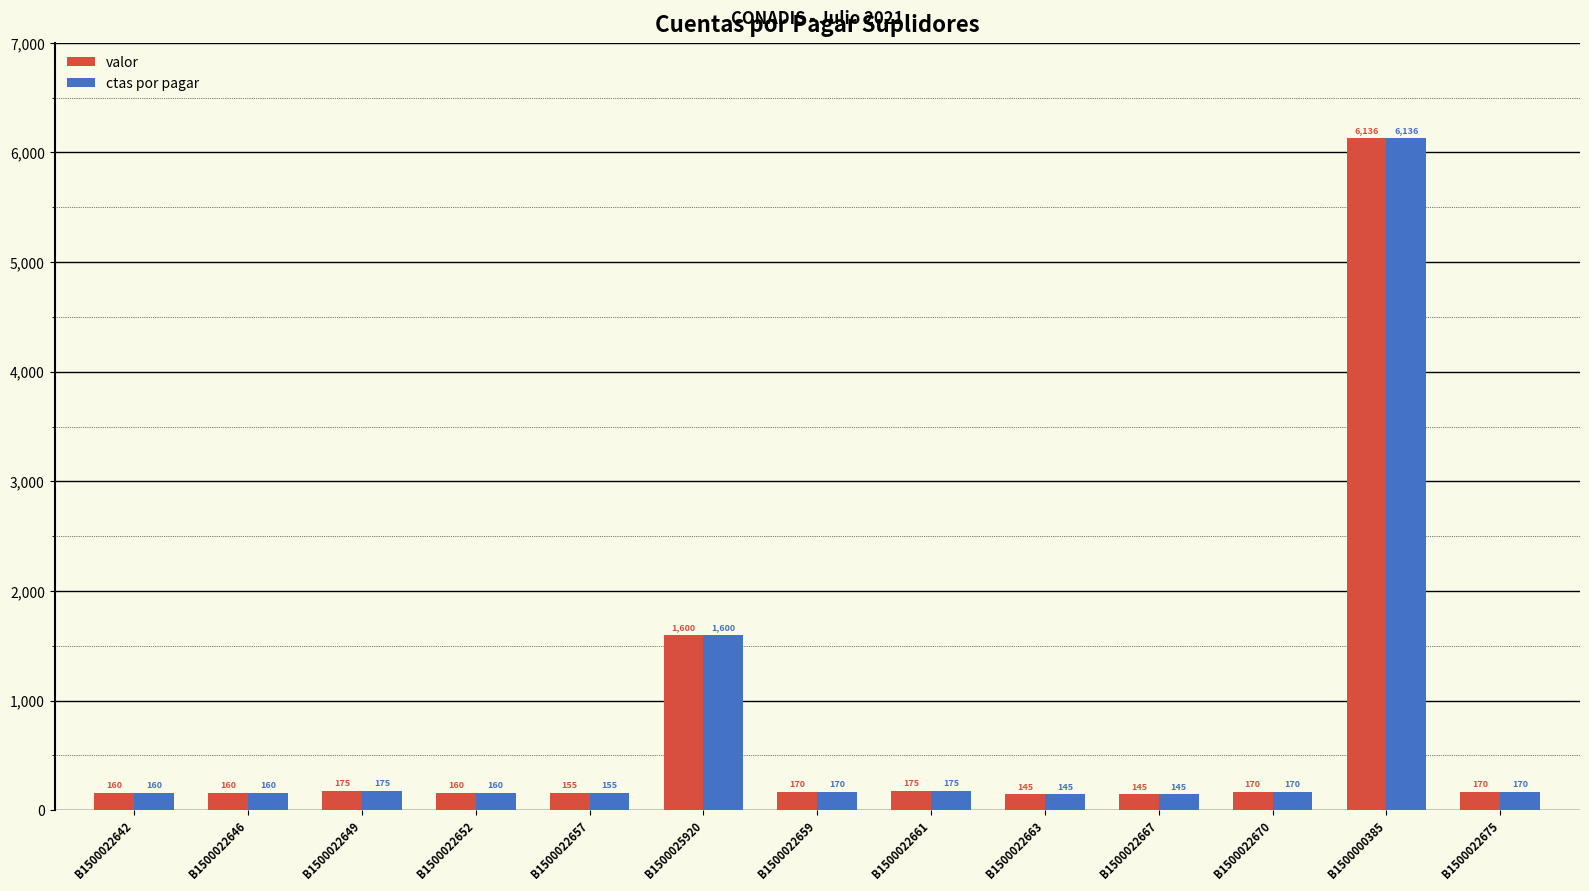

The value of valor at B1500022659 is 170.0. True or false?

True